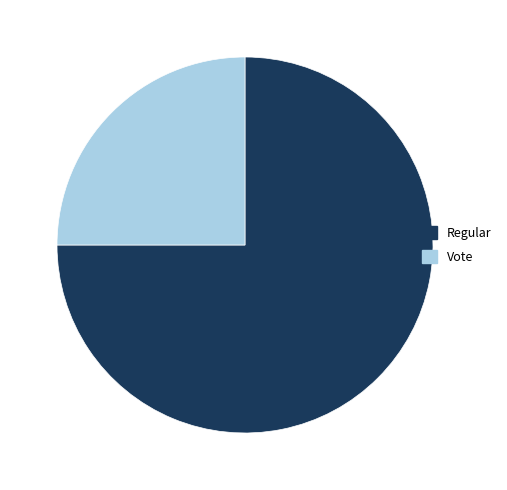

Is it true that Regular is 75% of the pie?

True